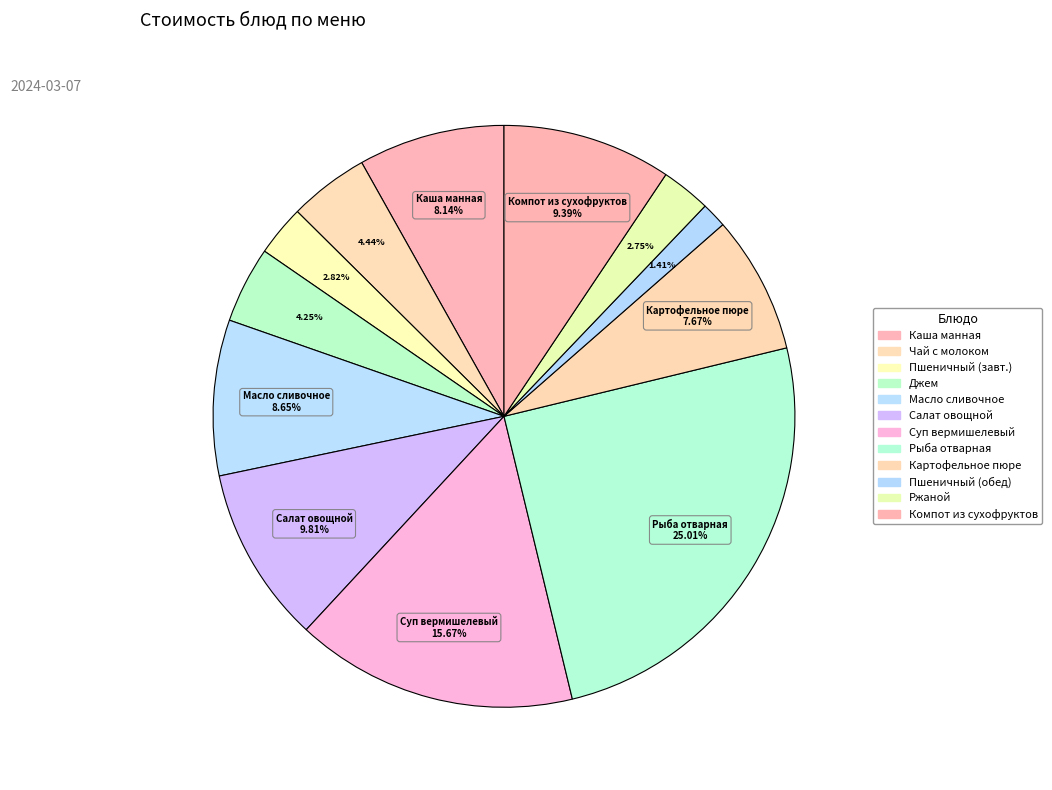

Rank the categories by value from lowest to highest.

Пшеничный (хлеб обед), Ржаной, Пшеничный (хлеб завтрак), Джем, Чай с натуральным молоком, Картофельное пюре, Каша манная на натуральном молоке, Масло сливочное, Компот из сухофруктов, Салат овощной, Суп вермишелевый на куринном бульоне, Рыба отварная